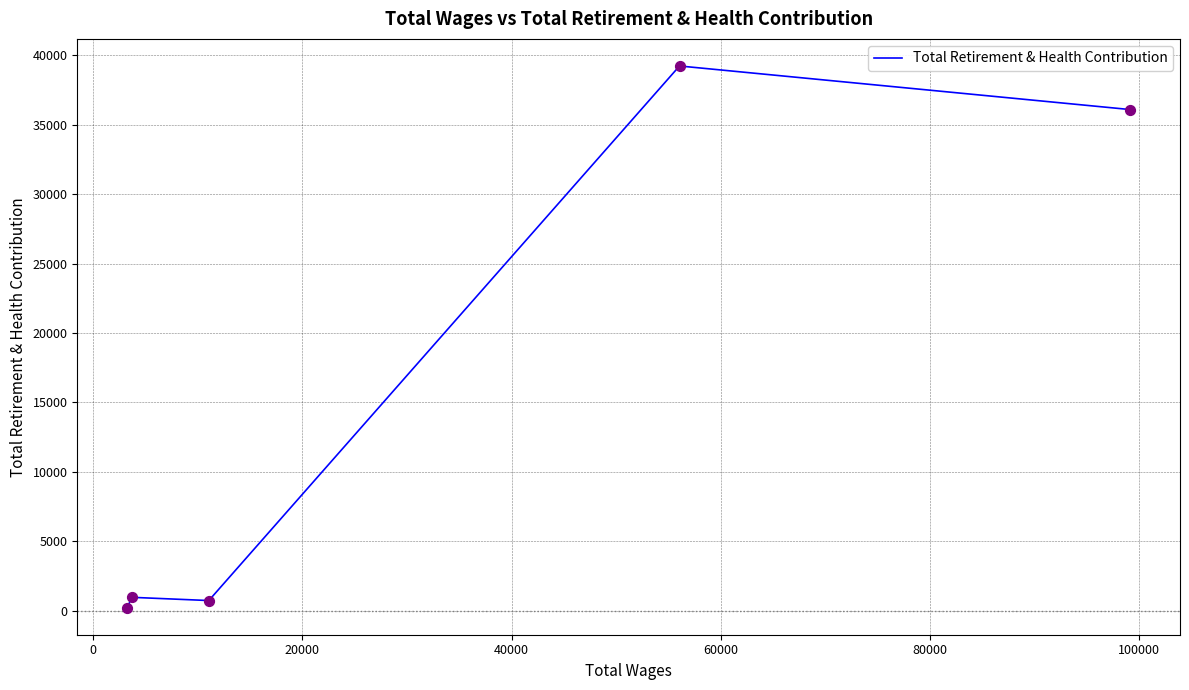

Between 20000 and 40000, which is larger?

40000